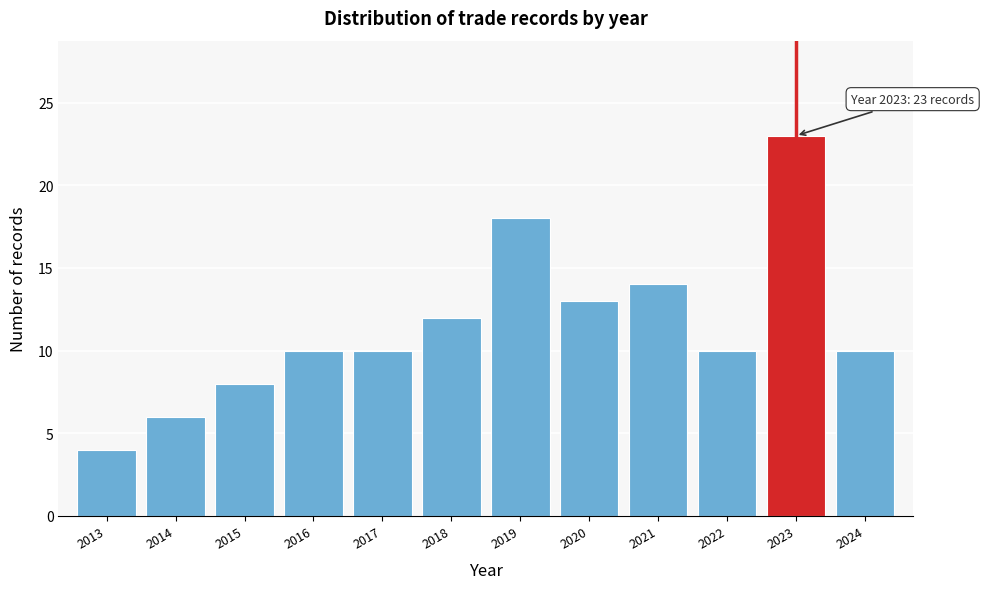

Reading left to right, transcribe all the data shown in this chart.

2013=4	2014=6	2015=8	2016=10	2017=10	2018=12	2019=18	2020=13	2021=14	2022=10	2023=23	2024=10